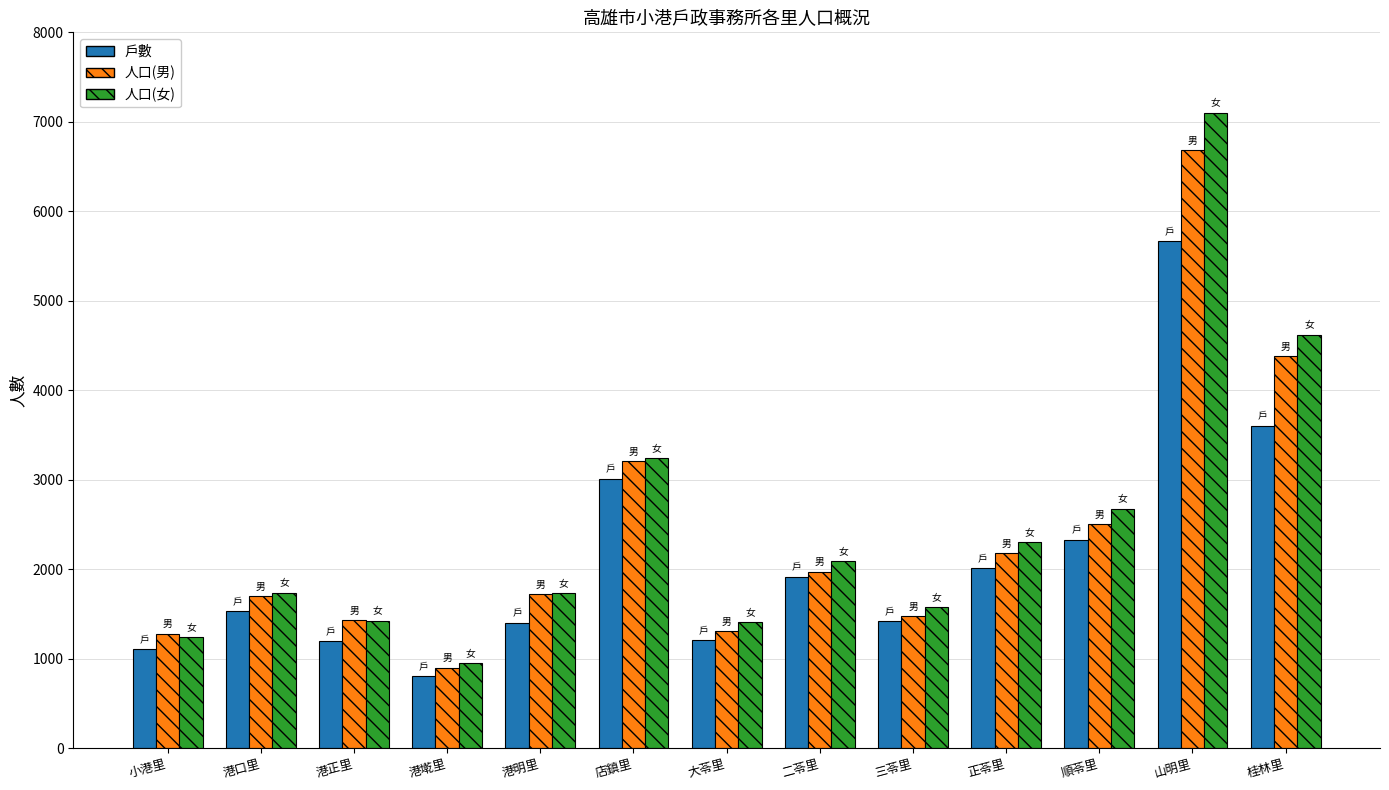

Which category has the highest value in the 人口(女) series?

山明里